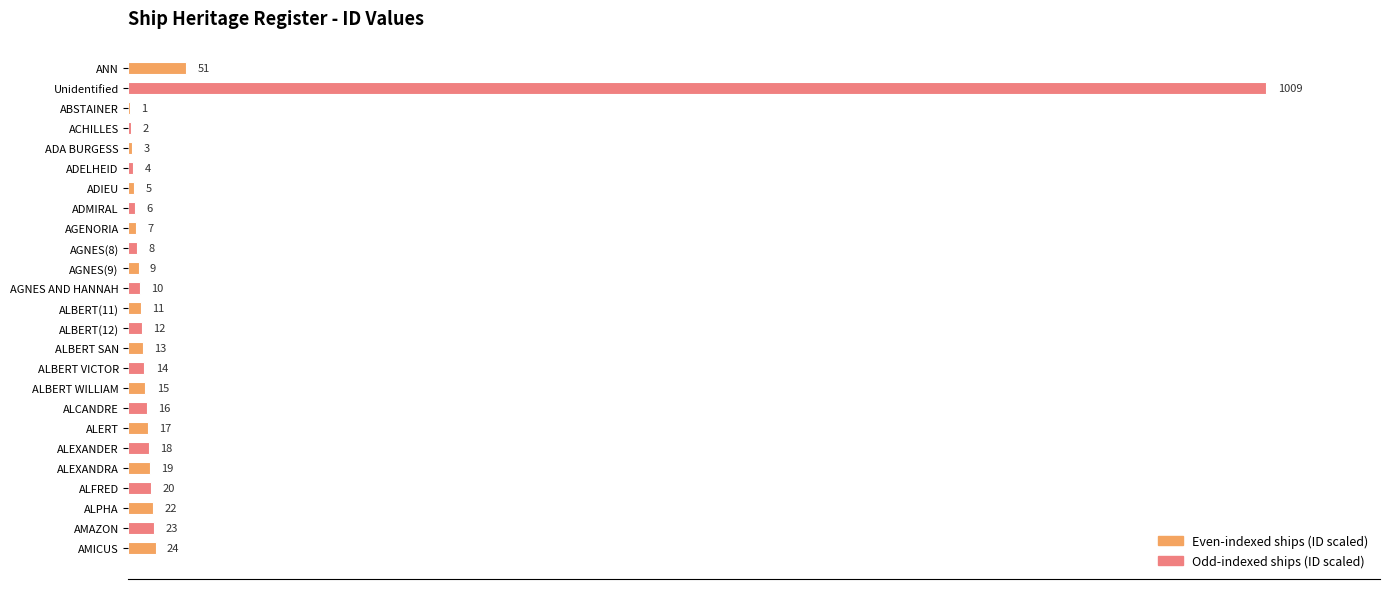

Are the bars horizontal?

Yes